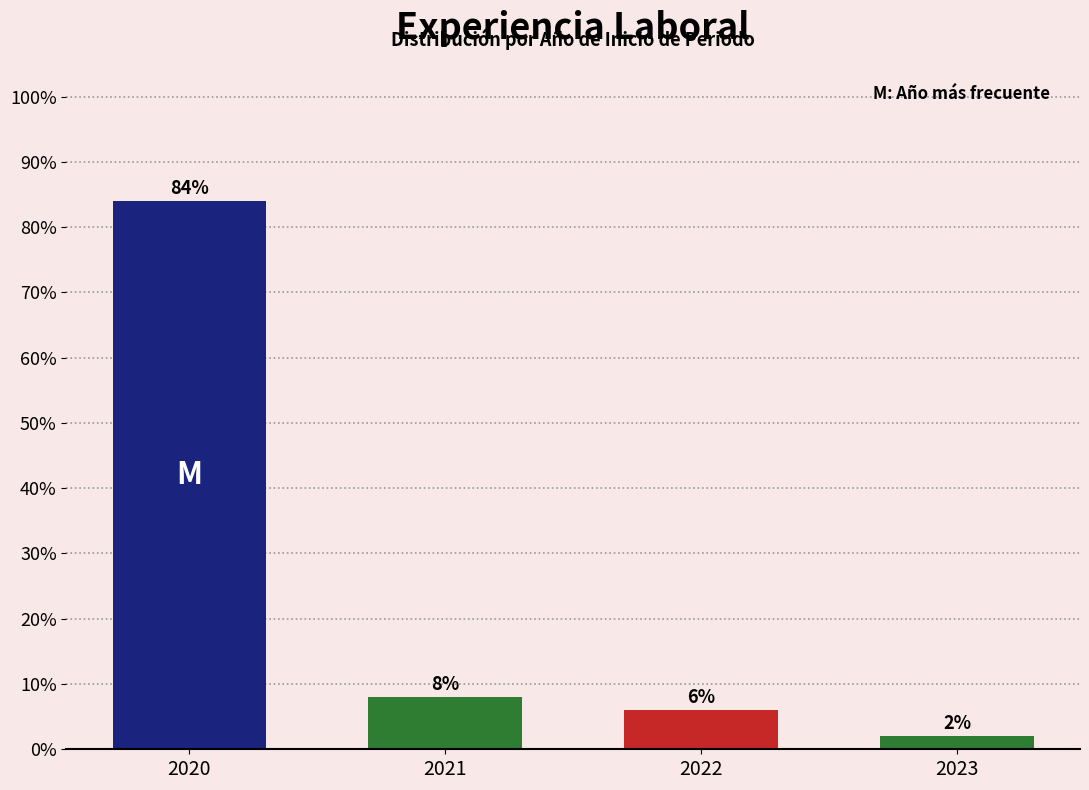

Reading left to right, what are all the values shown in this chart?

84	8	6	2